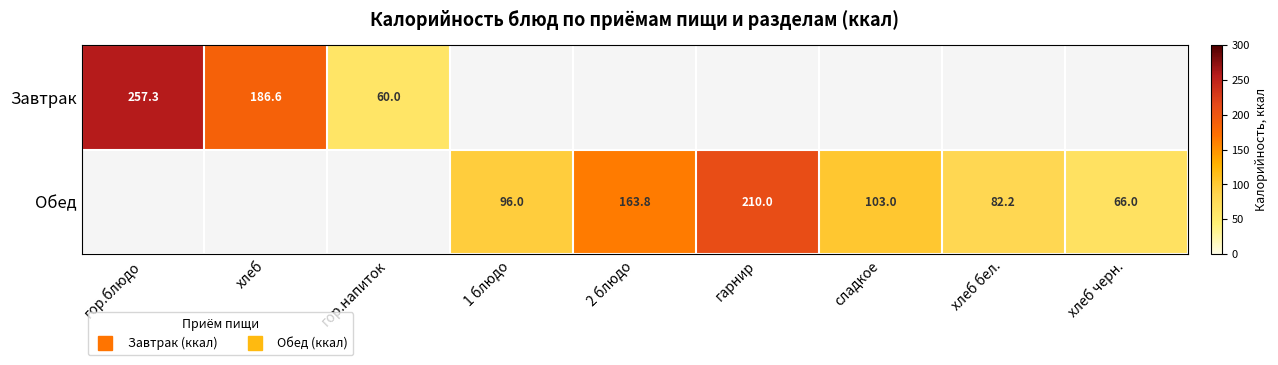

Is it true that Обед equals 103.0 at сладкое?

True